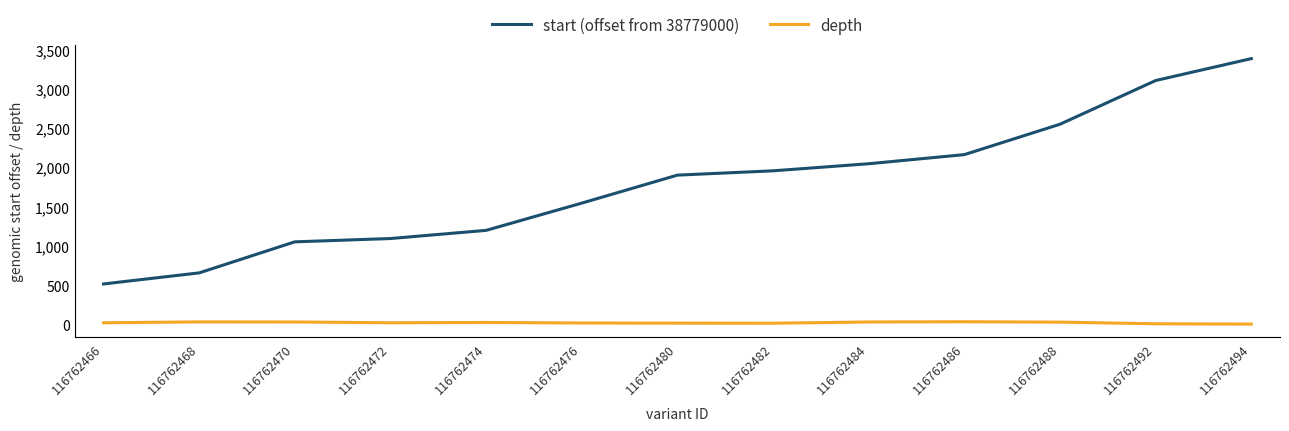

True or false: depth has a value of 23 at 116762472.

True